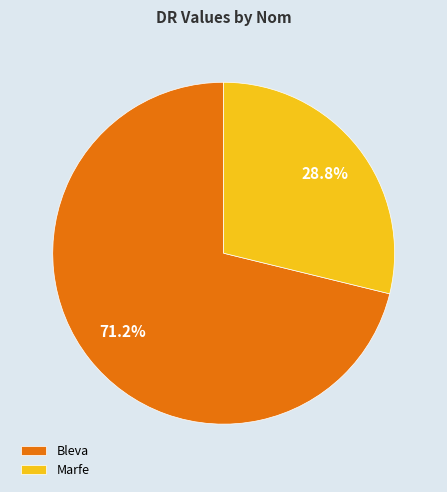

To the nearest percent, what is the difference between the largest and smallest slice percentages?

42%